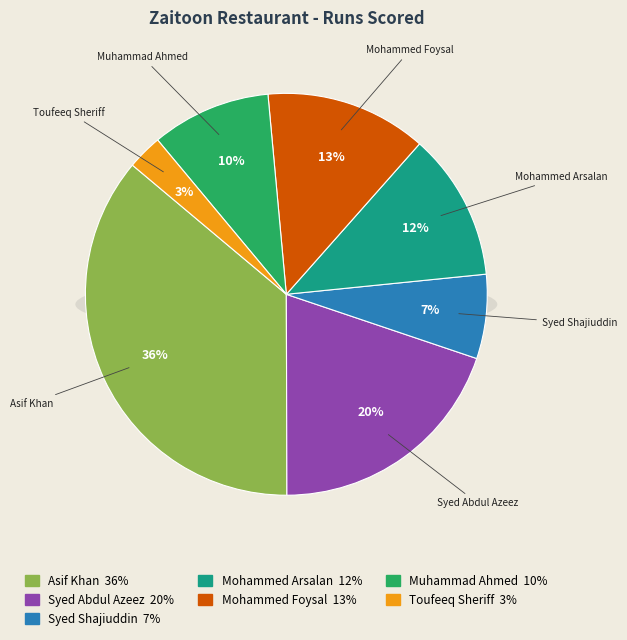

Is Zohaib Aleem the majority of the pie?

No